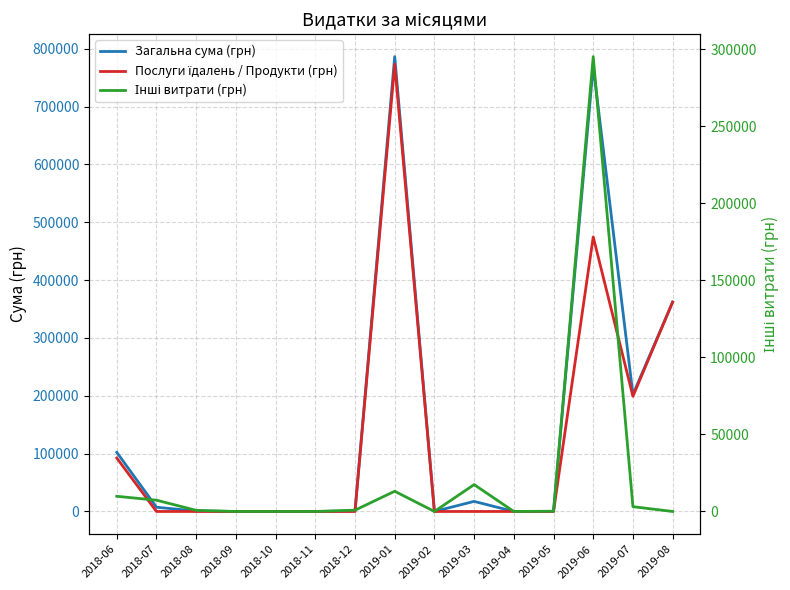

At how many categories does at least one series exceed 663616?

2